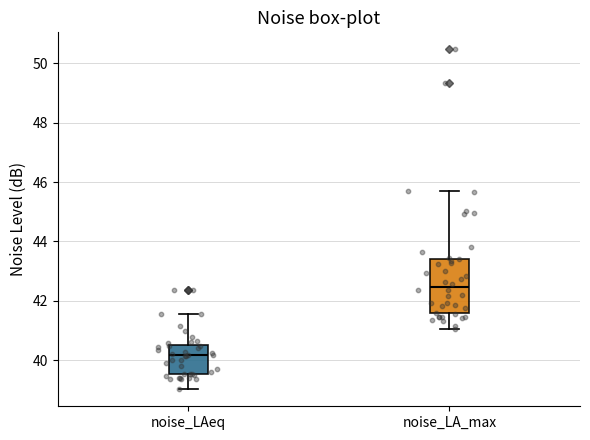

Reading left to right, transcribe this box plot: for each box, give where its median line is, the range the box spans, and where its two whiskers end, as read against the y-axis. The values are not printed on the chart, so give them approximately, as read against the axis.

noise_LAeq: median 40.2, box 39.6 to 40.6, whiskers 39.0 to 41.6
noise_LA_max: median 42.4, box 41.6 to 43.4, whiskers 41.0 to 45.8